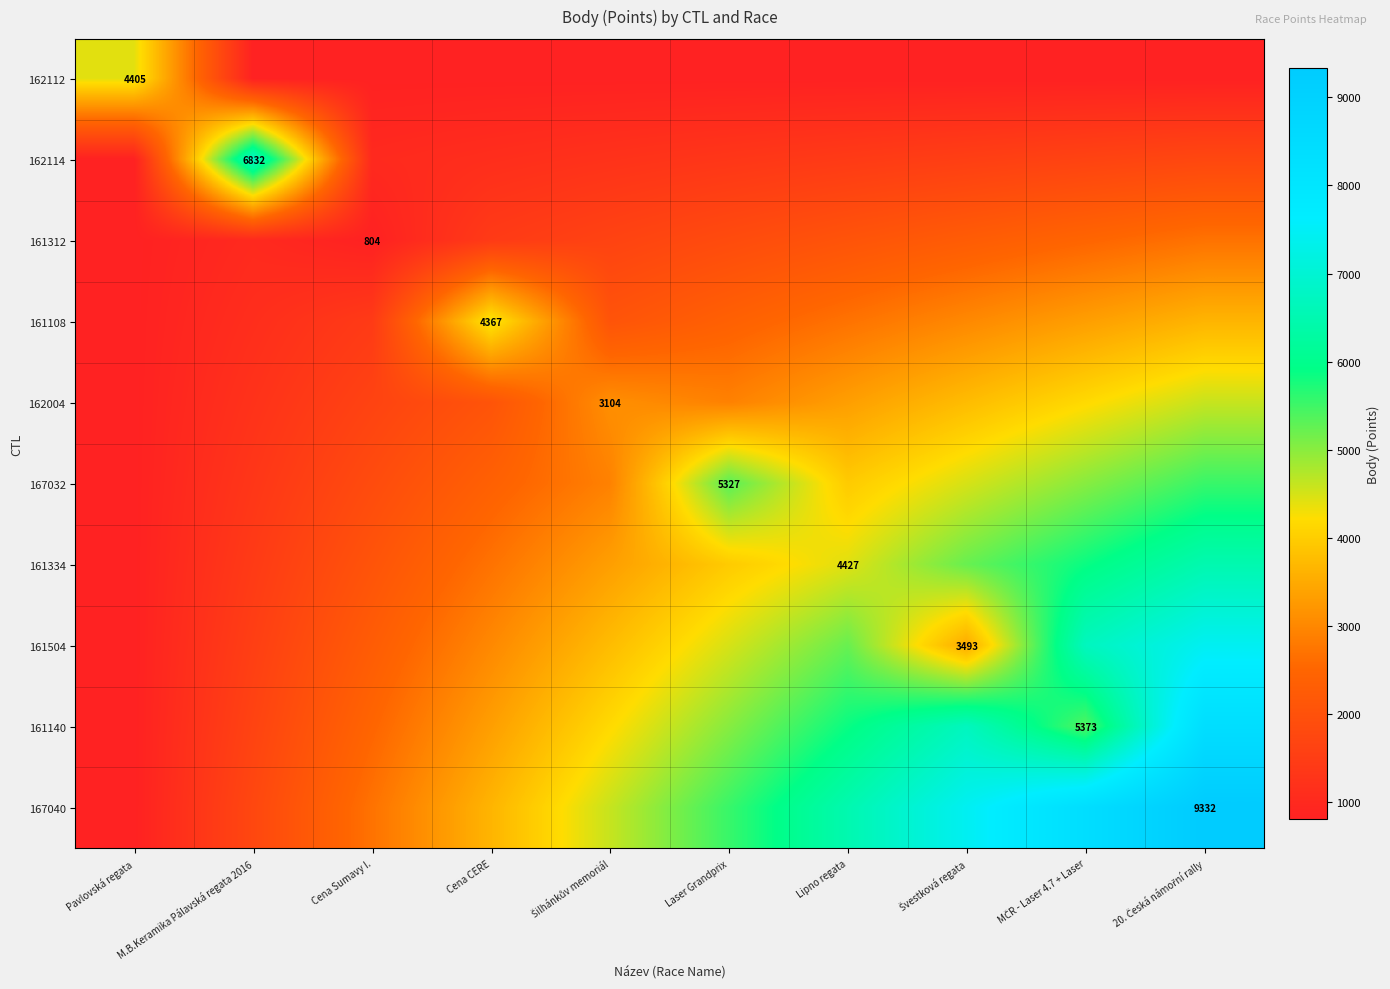

Which series changed the most between Laser Grandprix and 20. Česká námořní rally?

167040